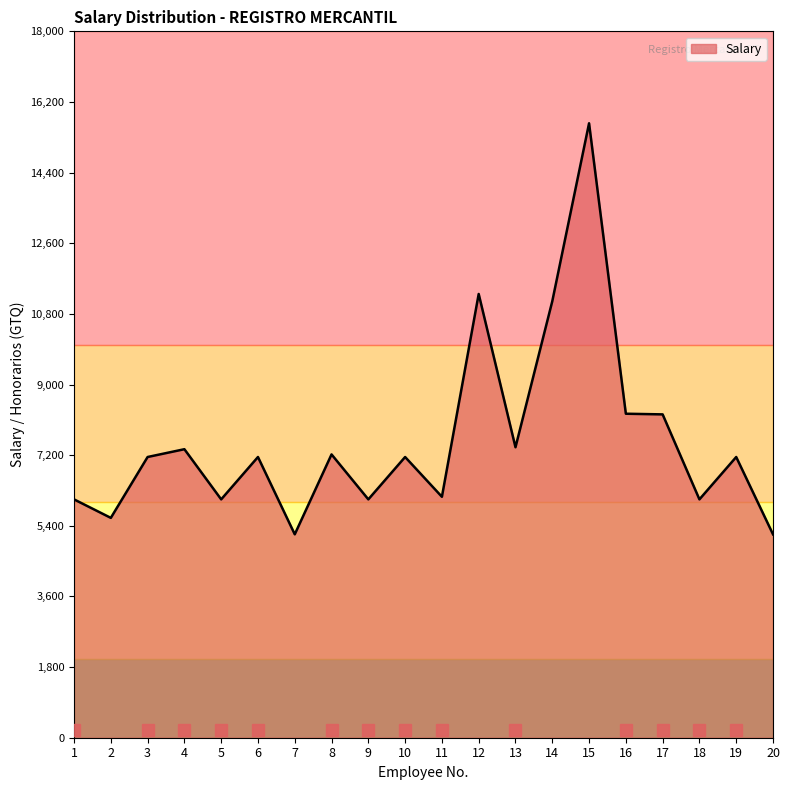

How many lines are shown in the chart?

1